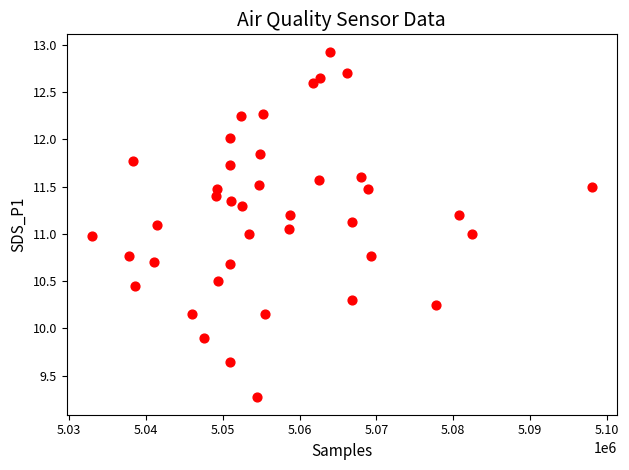

What is the range of X values (max minus min)?

65095.0